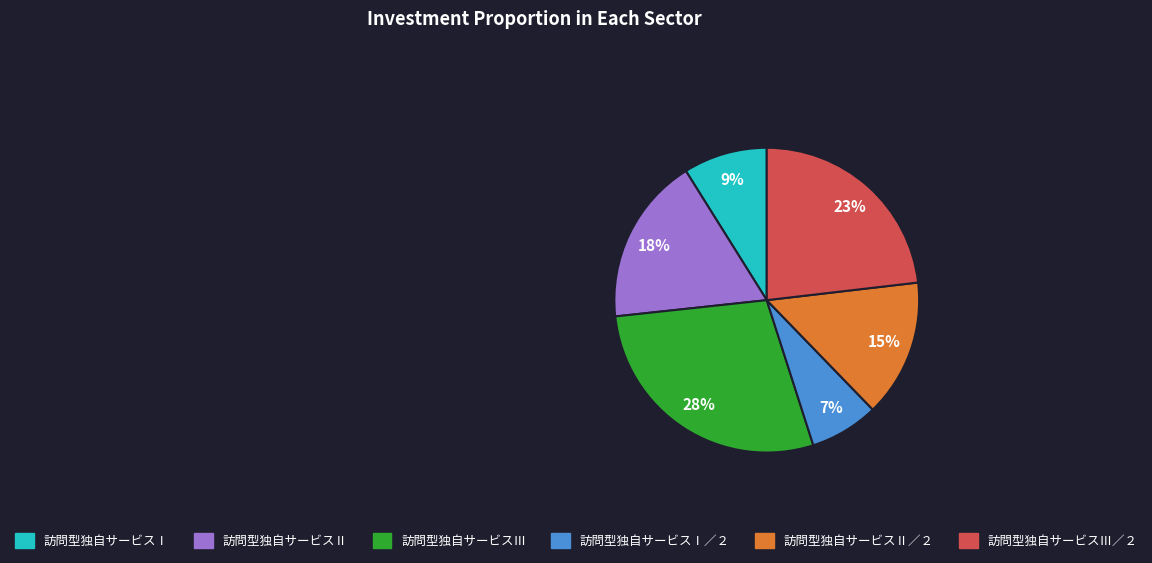

Is there a majority slice in this chart?

No